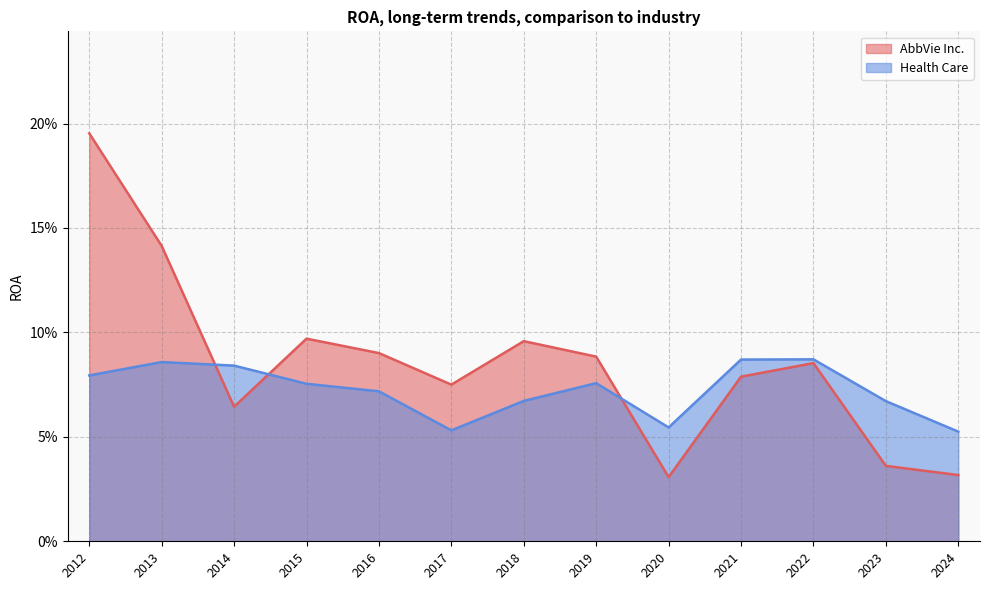

Reading right to left, list all the values displayed in this chart.

AbbVie Inc.: 2012=0.2	2013=0.1	2014=0.1	2015=0.1	2016=0.1	2017=0.1	2018=0.1	2019=0.1	2020=0.0	2021=0.1	2022=0.1	2023=0.0	2024=0.0
Health Care: 2012=0.1	2013=0.1	2014=0.1	2015=0.1	2016=0.1	2017=0.1	2018=0.1	2019=0.1	2020=0.1	2021=0.1	2022=0.1	2023=0.1	2024=0.1